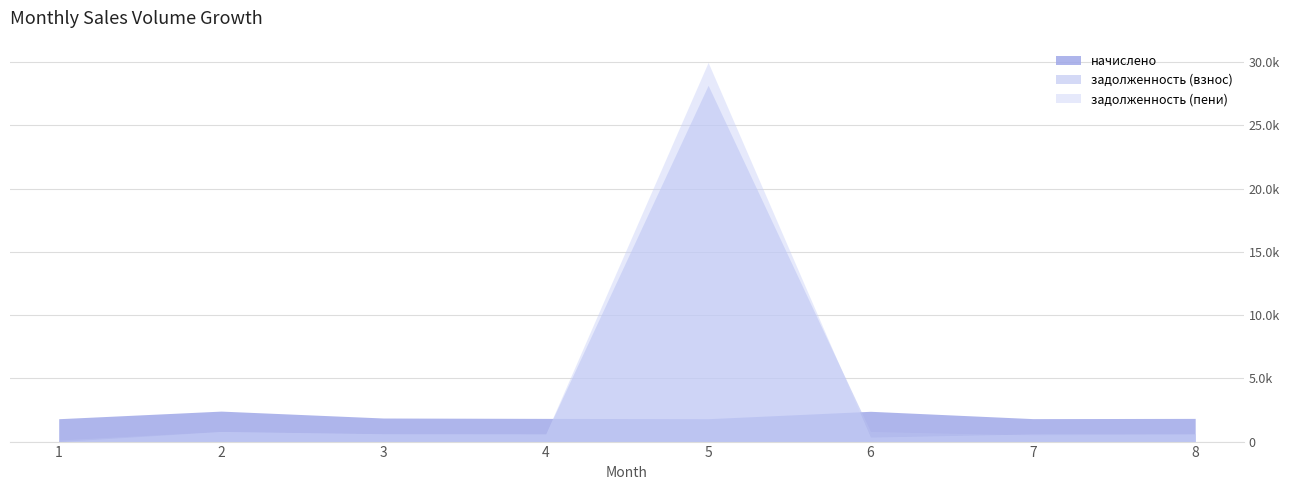

Does the chart display data point markers on the line(s)?

No